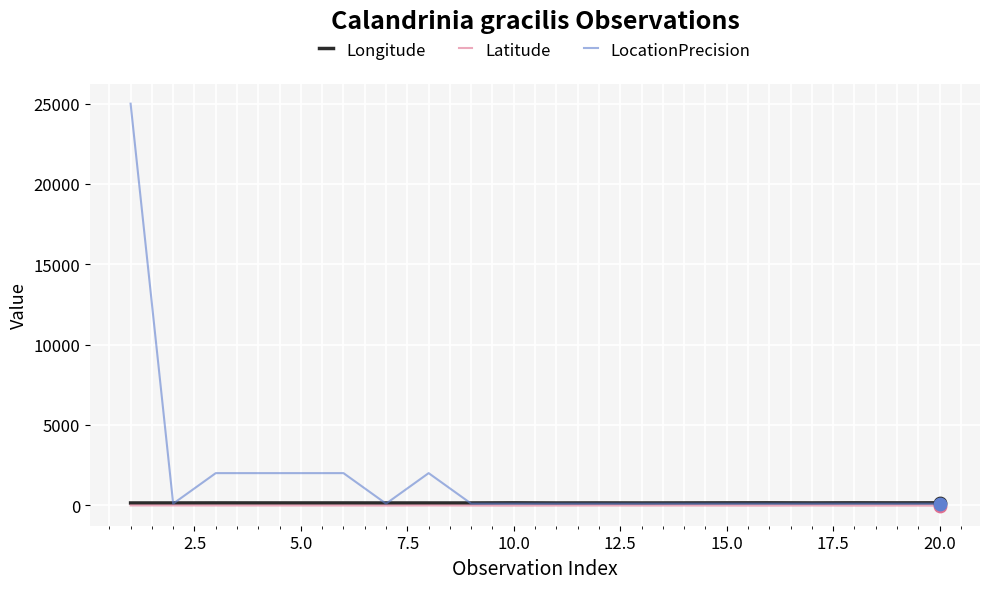

Which series has the largest range (max minus min)?

LocationPrecision